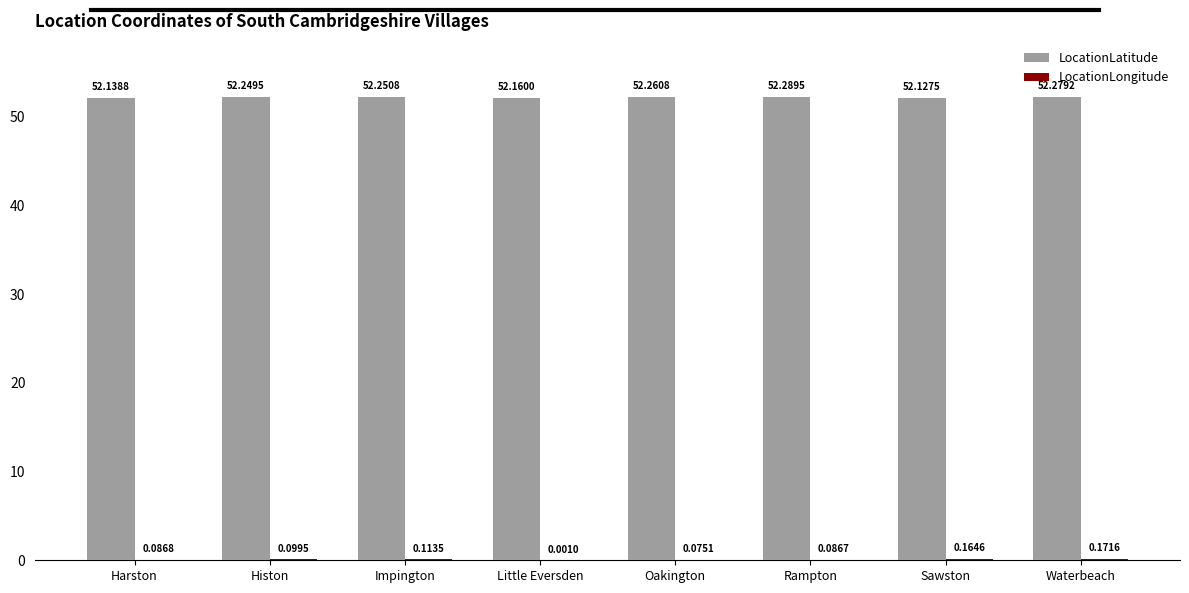

At which category does the chart reach its peak across all series?

Rampton